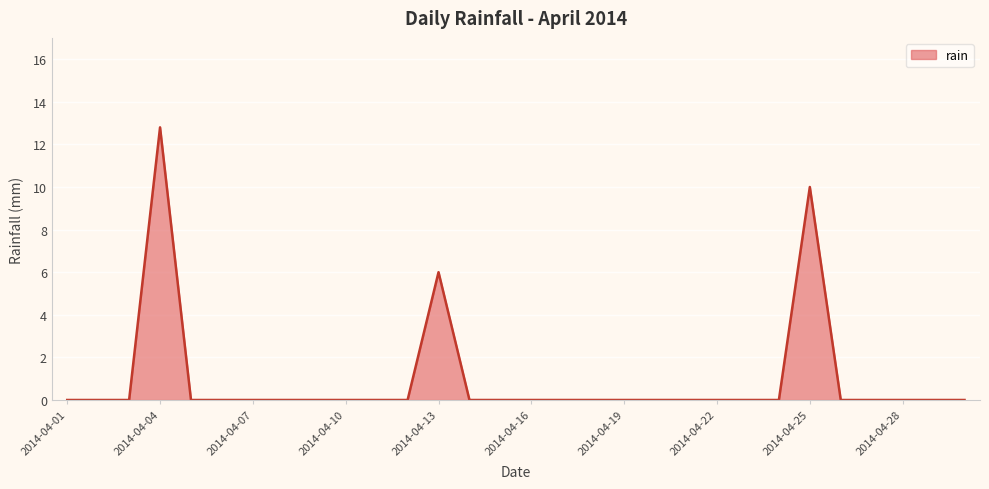

What is the difference between the maximum and minimum values?

12.8